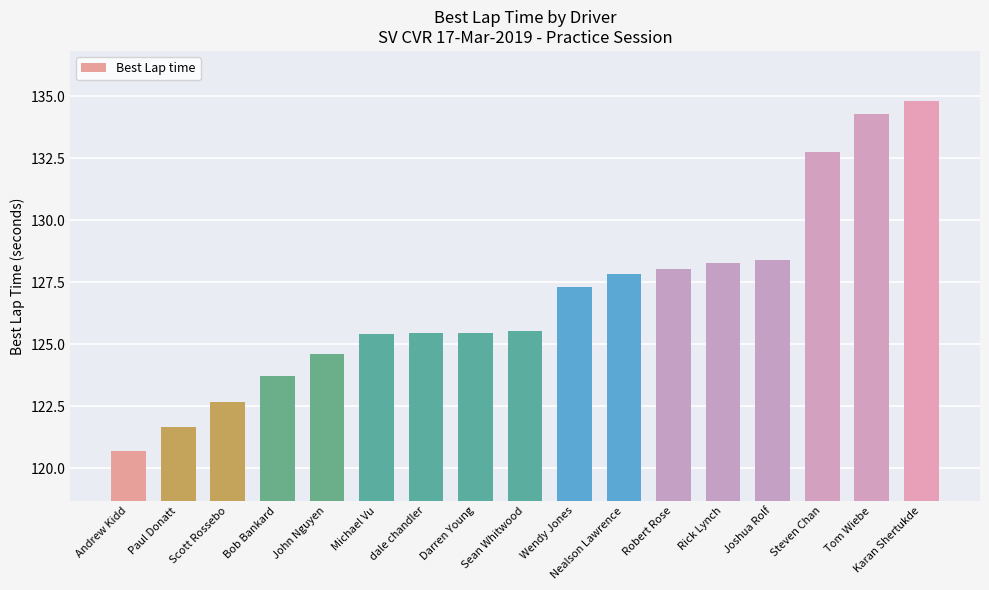

What is the minimum value shown in the chart?

120.7